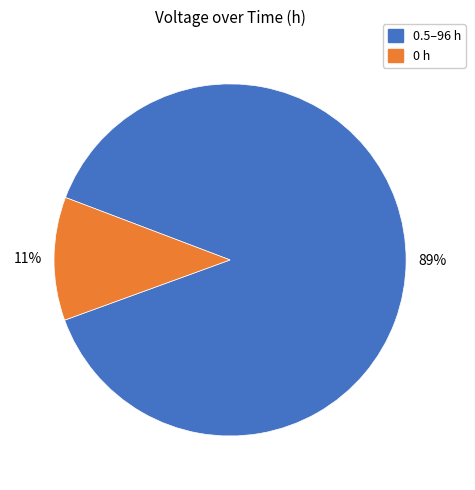

To the nearest percent, what is the average slice percentage?

50%